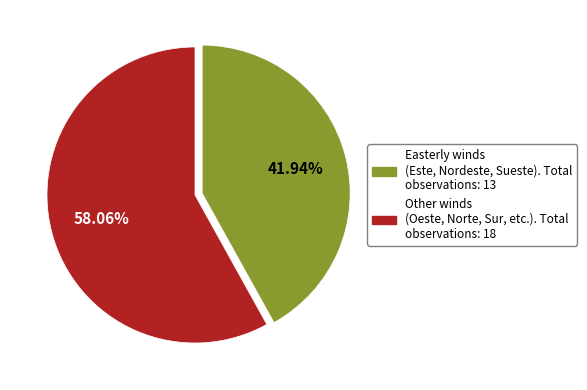

Count the number of slices in the pie.

2